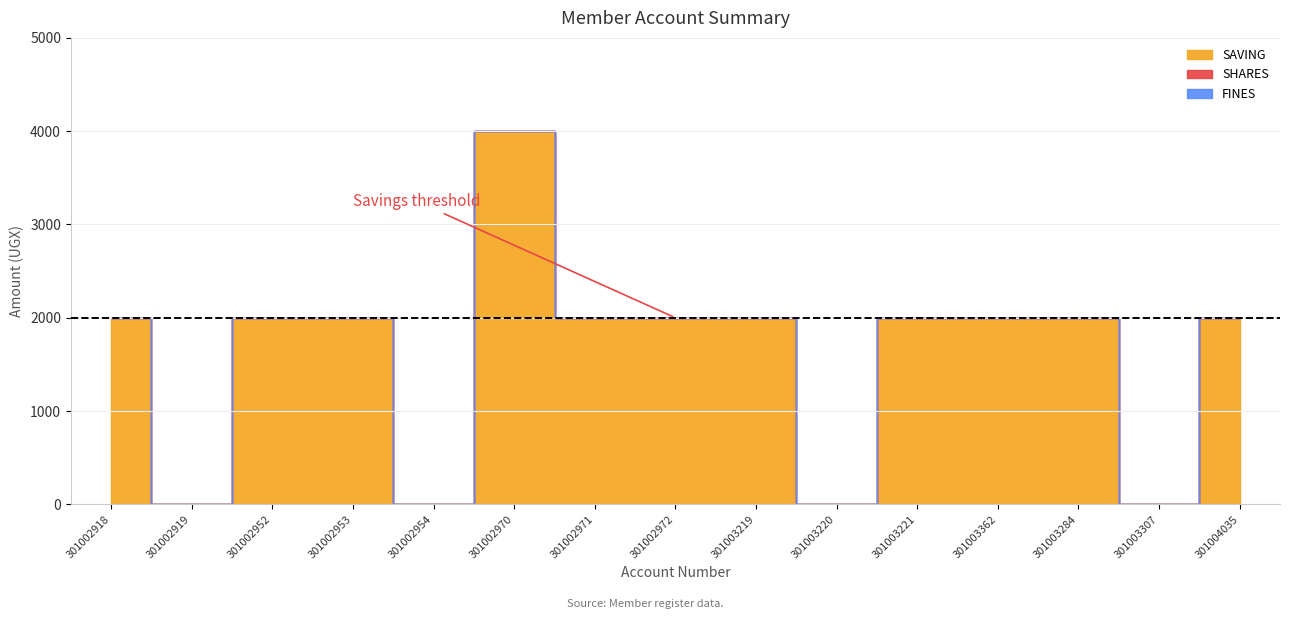

What is the label of the 14th point from the right?

301002919